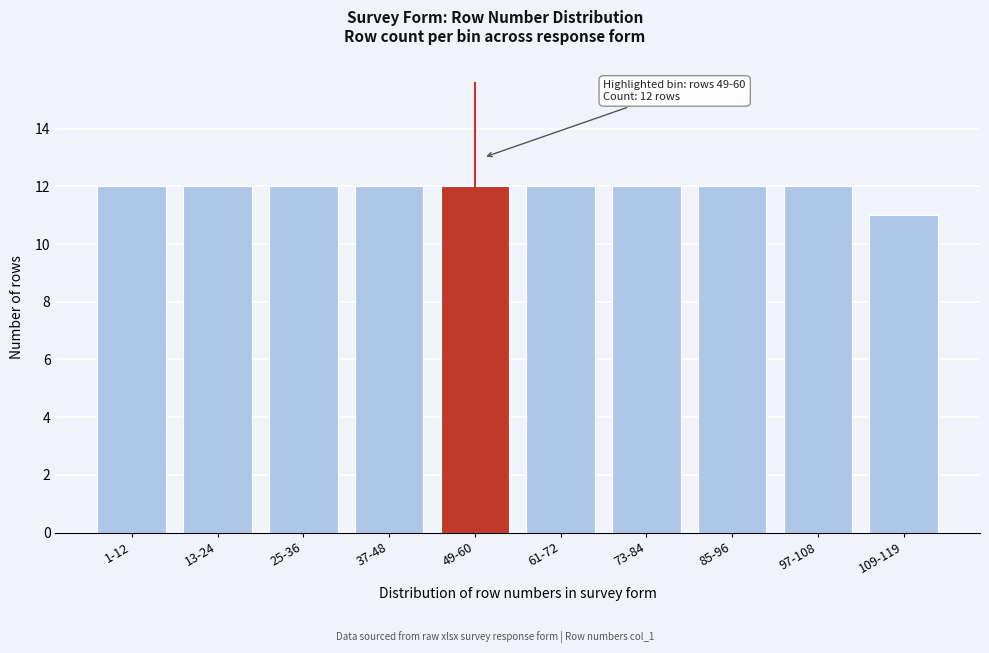

Reading right to left, list all the values displayed in this chart.

109-119=11	97-108=12	85-96=12	73-84=12	61-72=12	49-60=12	37-48=12	25-36=12	13-24=12	1-12=12